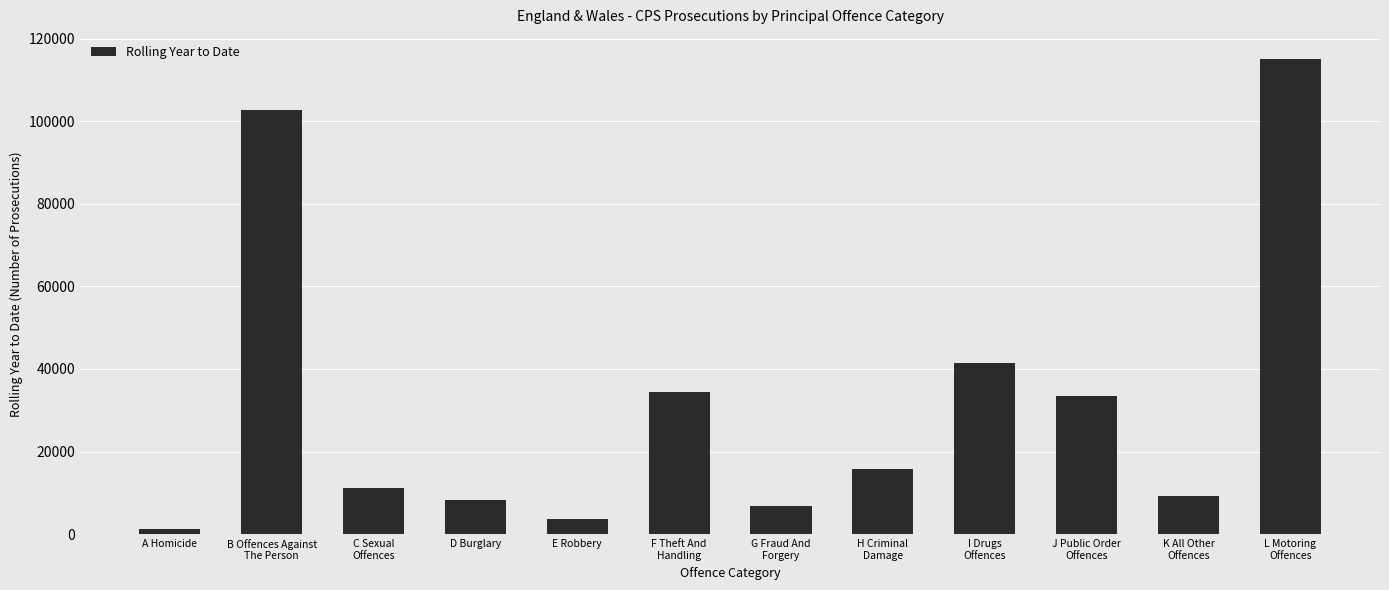

True or false: the data shows 1338 at A Homicide.

True